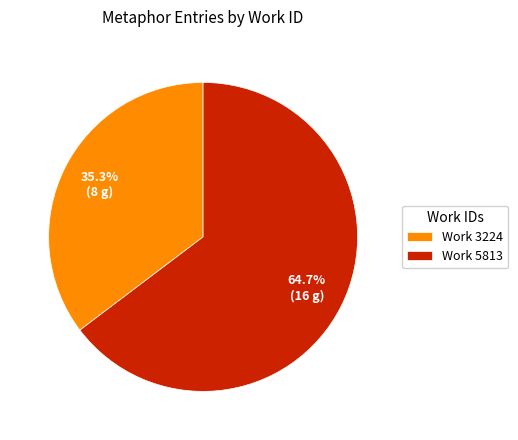

What is the majority slice?

Work 5813